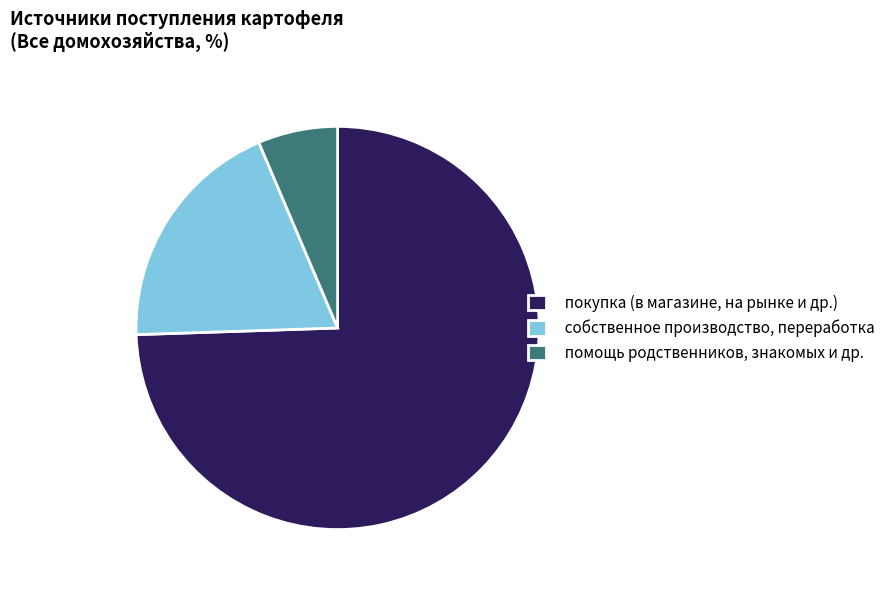

Which category has the smallest portion of the pie?

помощь родственников, знакомых и др.